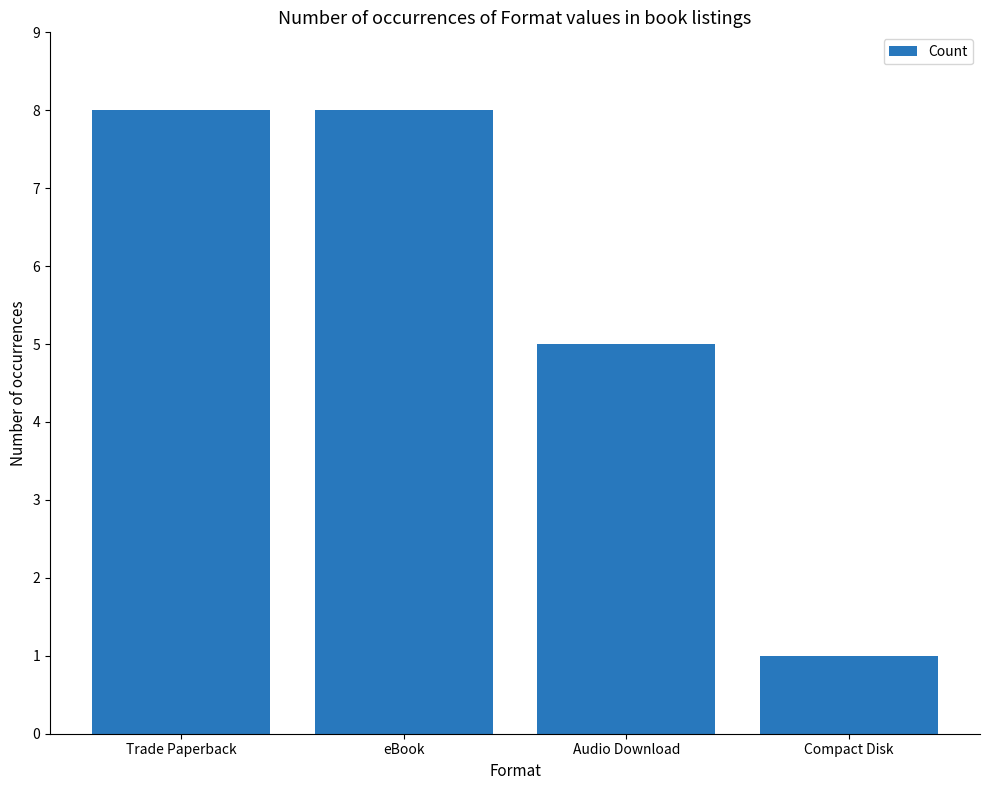

What is the difference between the maximum and minimum values?

7